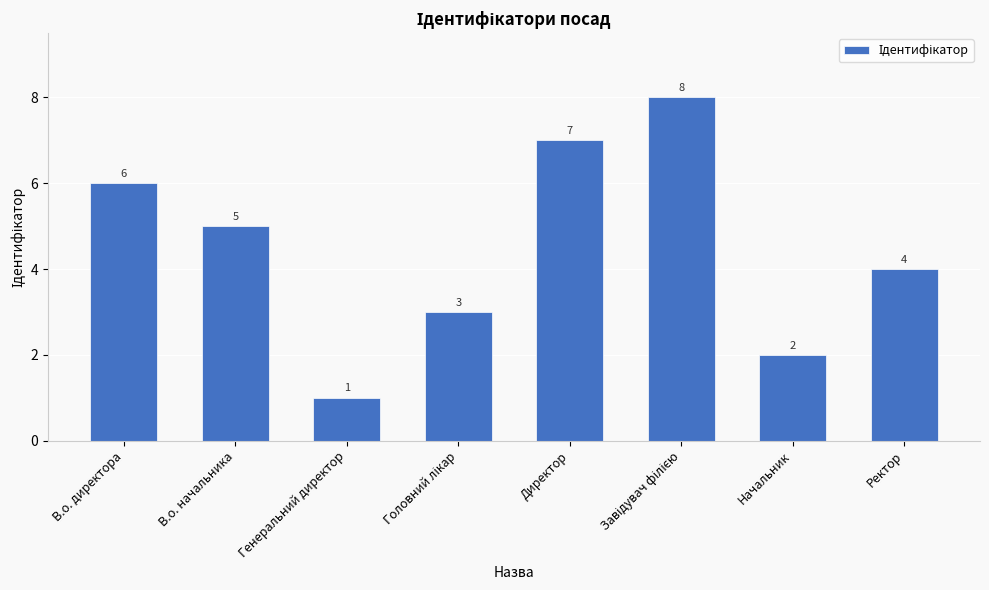

What value does the data have at В.о. директора?

6